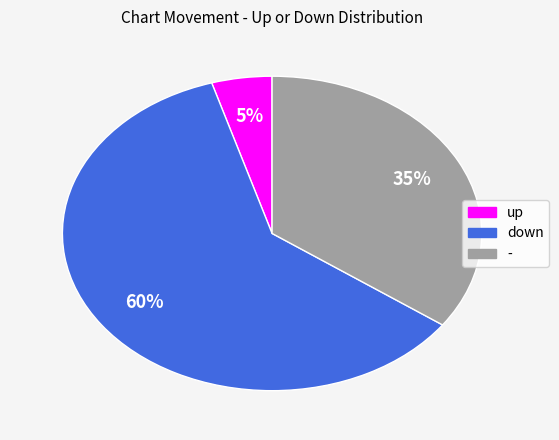

Is there a majority slice in this chart?

Yes